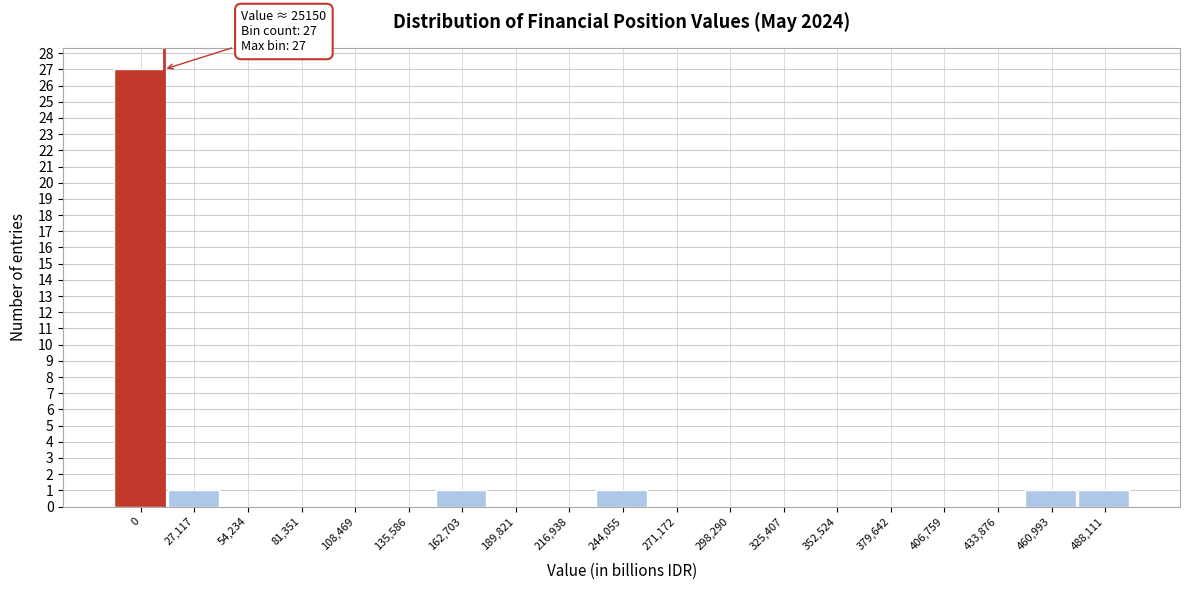

Reading left to right, extract all data points from this chart.

0=27	27,117=1	54,234=0	81,351=0	108,469=0	135,586=0	162,703=1	189,821=0	216,938=0	244,055=1	271,172=0	298,290=0	325,407=0	352,524=0	379,642=0	406,759=0	433,876=0	460,993=1	488,111=1